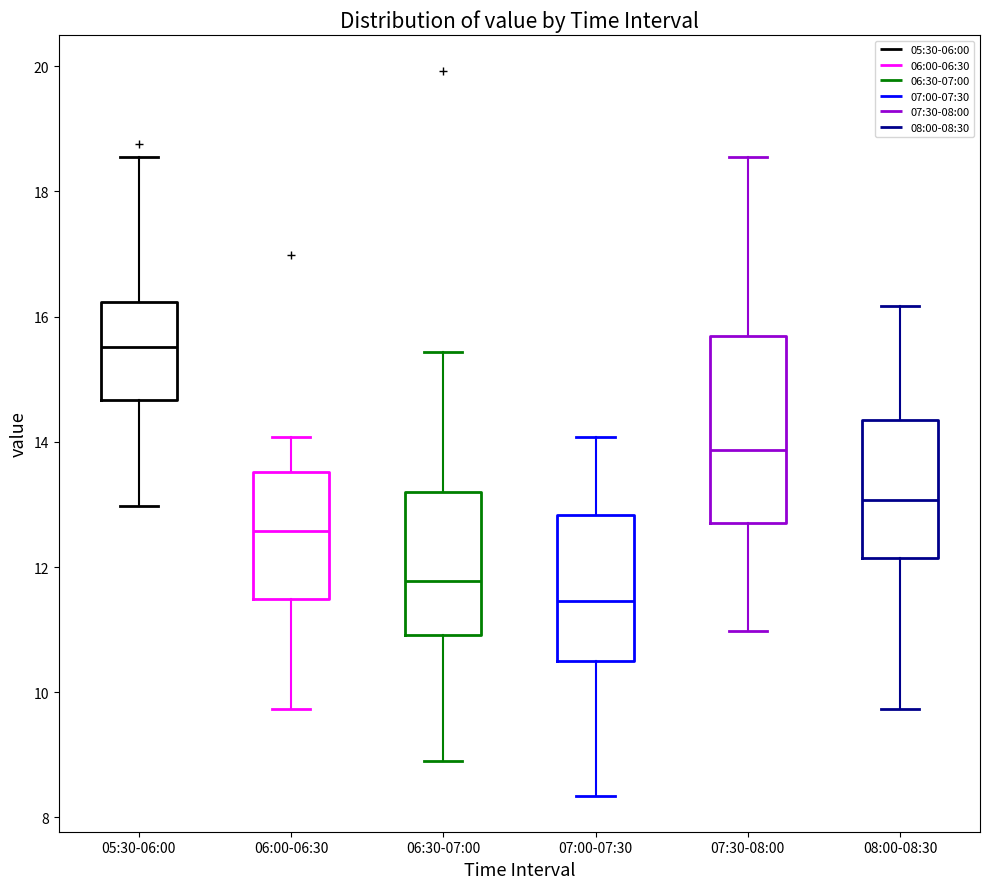

Reading left to right, transcribe this box plot: for each box, give where its median line is, the range the box spans, and where its two whiskers end, as read against the y-axis. The values are not printed on the chart, so give them approximately, as read against the axis.

05:30-06:00: median 15.6, box 14.6 to 16.2, whiskers 13.0 to 18.6
06:00-06:30: median 12.6, box 11.4 to 13.6, whiskers 9.8 to 14.0
06:30-07:00: median 11.8, box 11.0 to 13.2, whiskers 9.0 to 15.4
07:00-07:30: median 11.4, box 10.4 to 12.8, whiskers 8.4 to 14.0
07:30-08:00: median 13.8, box 12.6 to 15.6, whiskers 11.0 to 18.6
08:00-08:30: median 13.0, box 12.2 to 14.4, whiskers 9.8 to 16.2